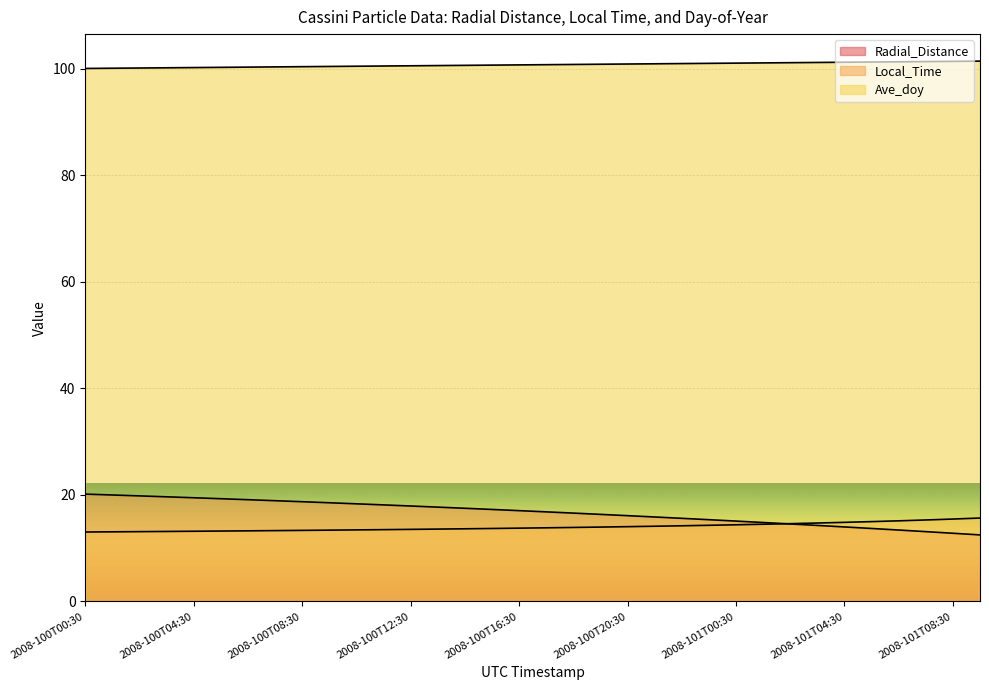

What are all the series names shown in the legend?

Radial_Distance, Local_Time, Ave_doy